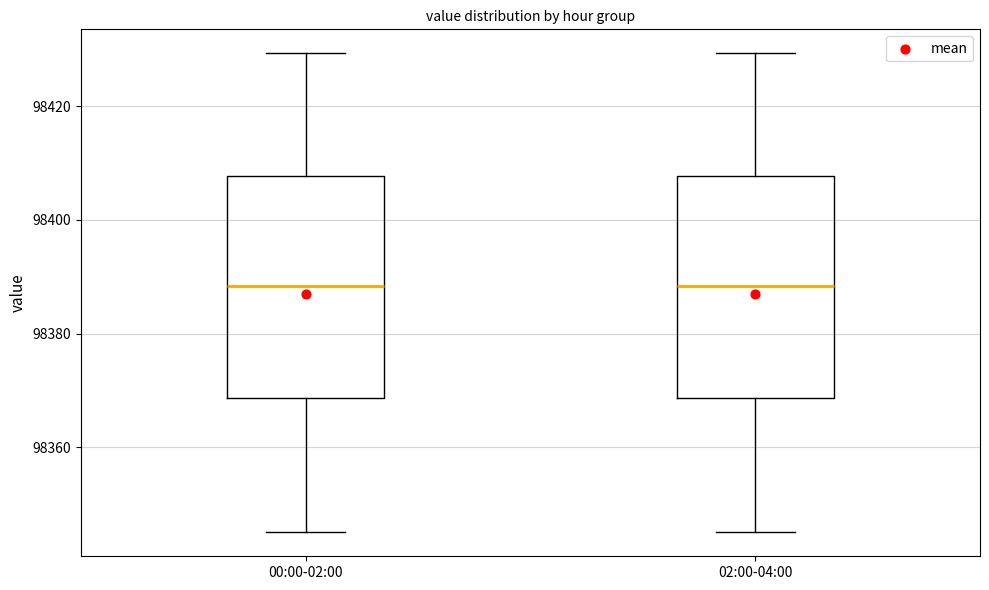

Reading left to right, read every box against the y-axis: the position of its median line, the range the box covers, and the ends of its whiskers. The values are not printed on the chart, so give them approximately, as read against the axis.

00:00-02:00: median 98388, box 98368 to 98408, whiskers 98346 to 98430
02:00-04:00: median 98388, box 98368 to 98408, whiskers 98346 to 98430